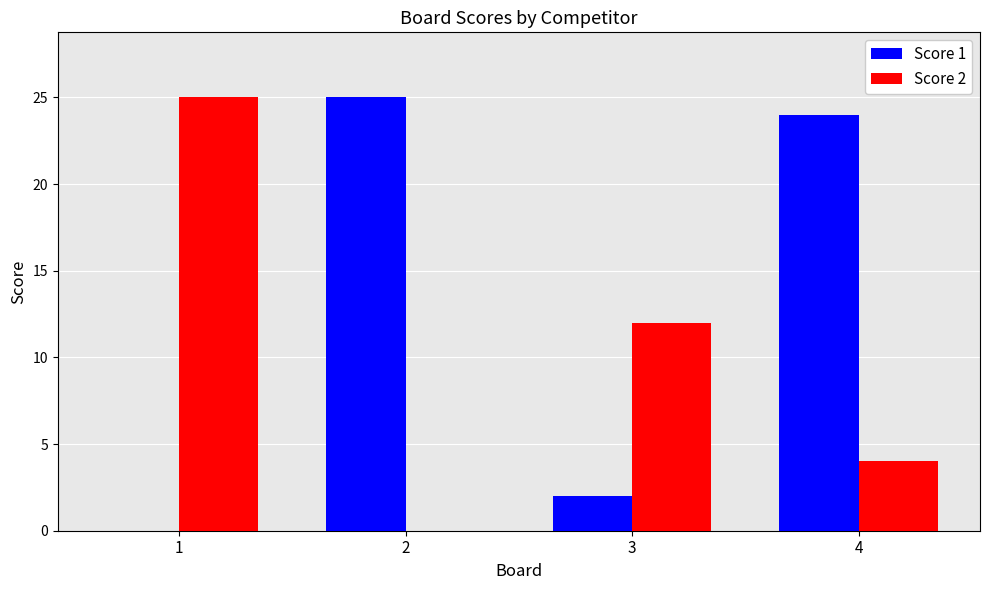

The Score 1 series shows 2 at 3. True or false?

True